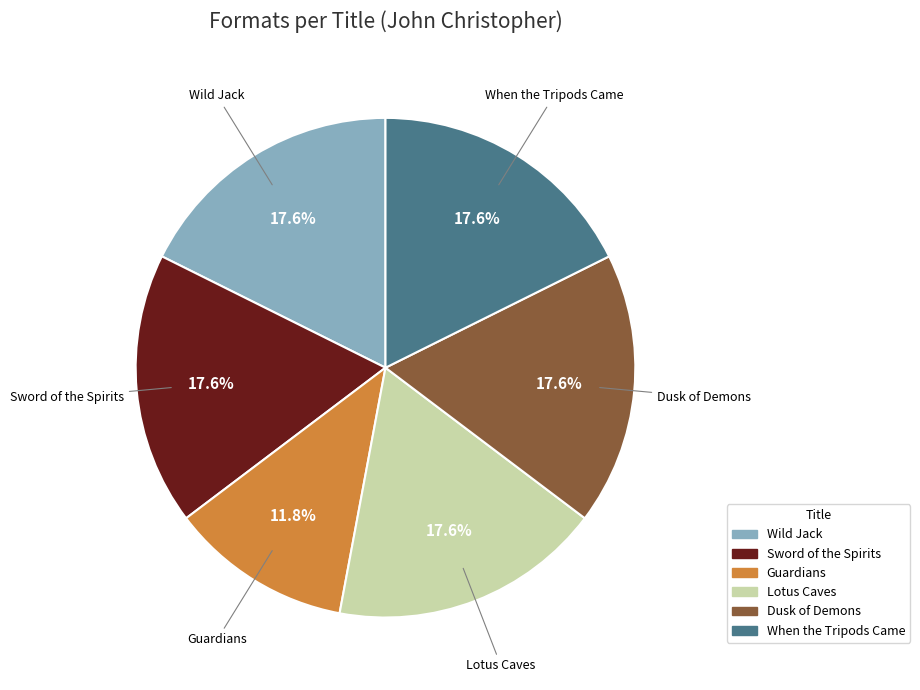

To the nearest percent, what is the average slice percentage?

17%